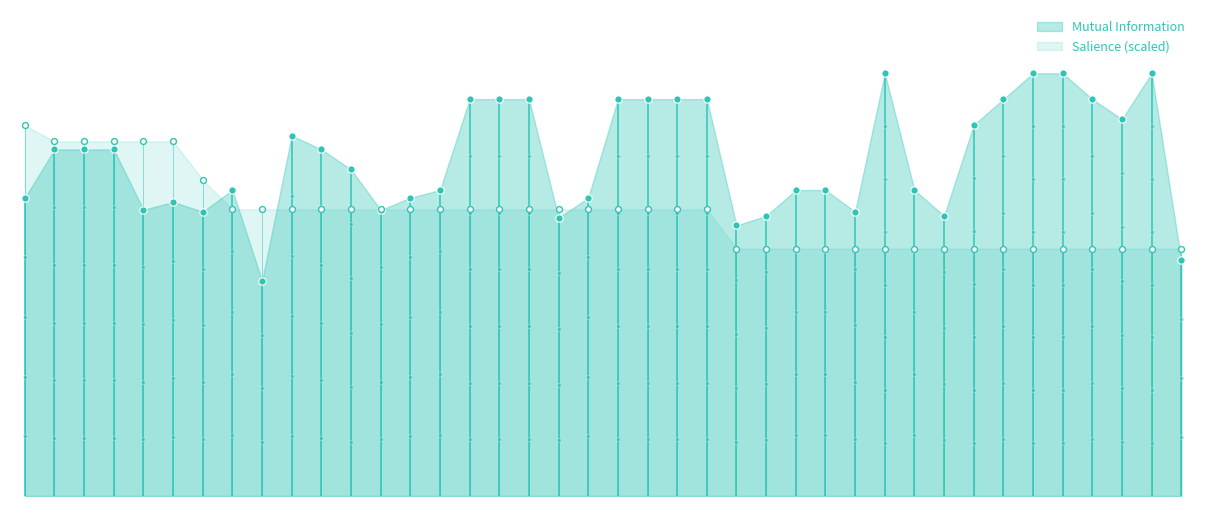

Which series contains the lowest Y value?

Mutual Information